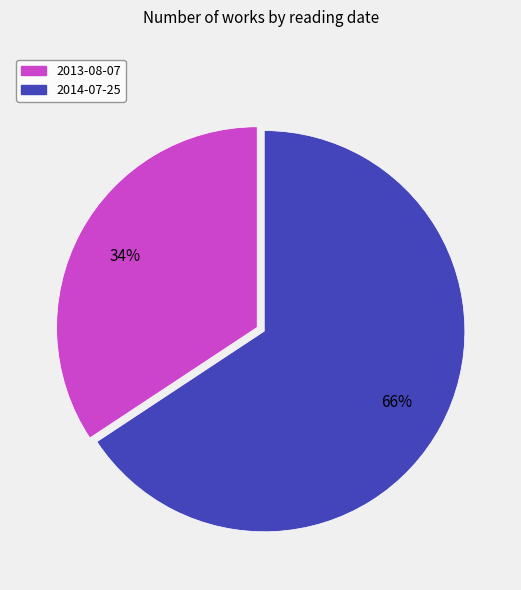

What is the smallest slice in the pie chart?

2013-08-07